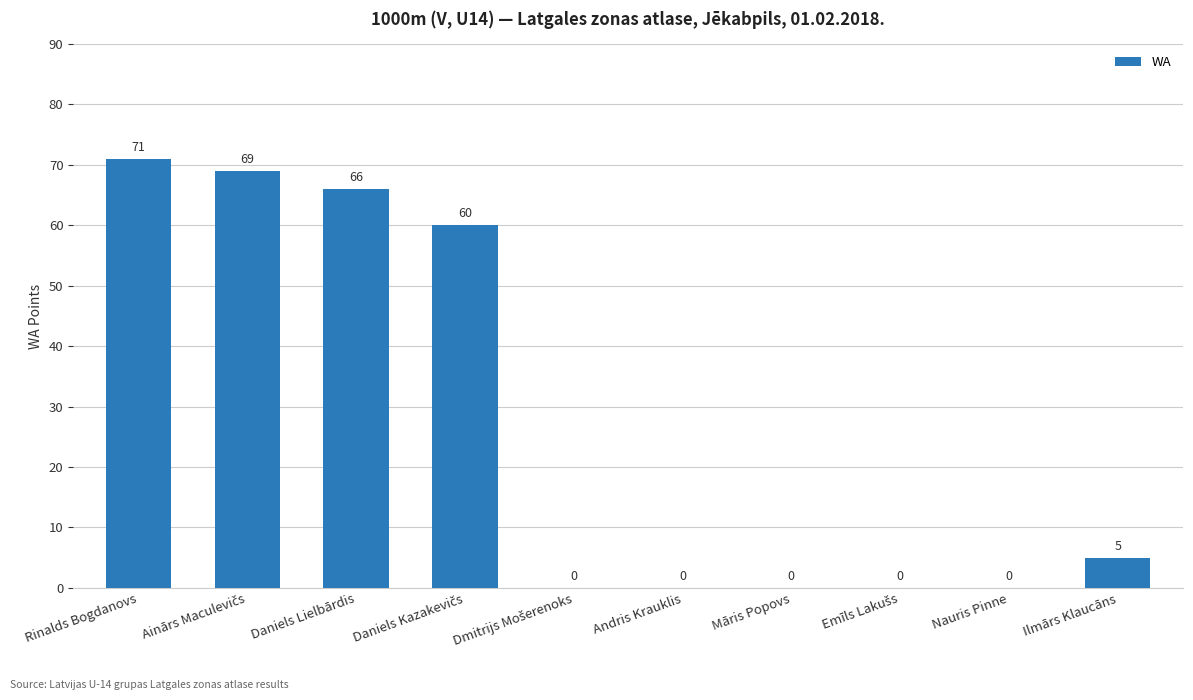

The chart shows a value of 116 at Daniels Lielbārdis. True or false?

False